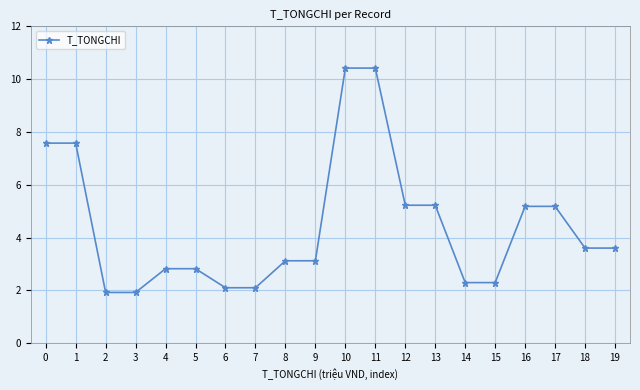

What is the change in value from 7 to 11?

+8.3